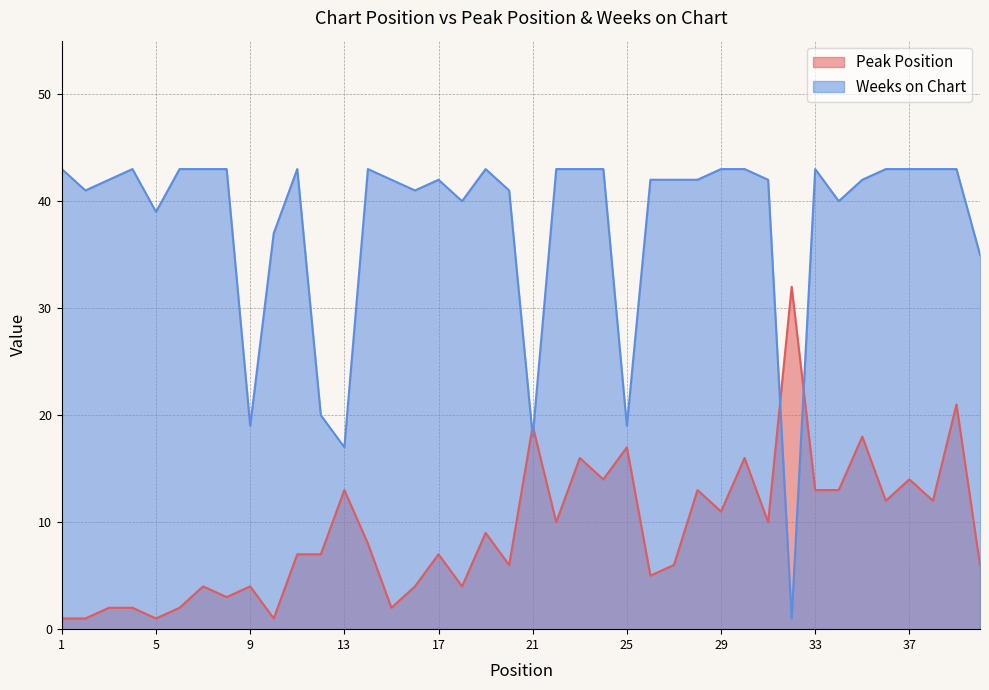

Which has a higher value, 21 or 36?

21